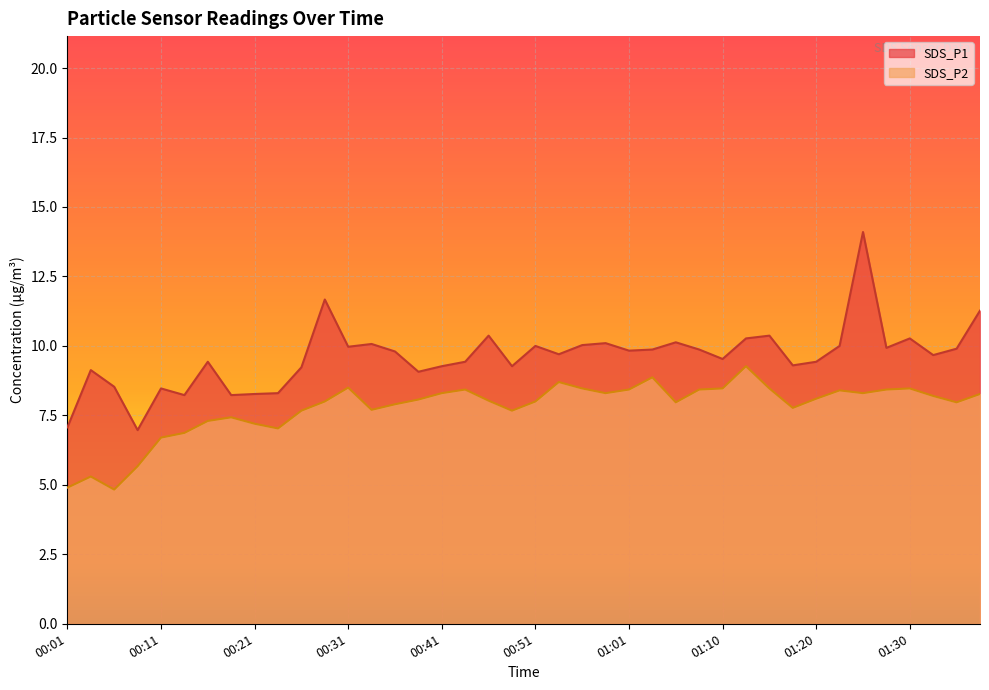

What is the sum of the SDS_P2 values at 00:04 and 00:53?

14.0